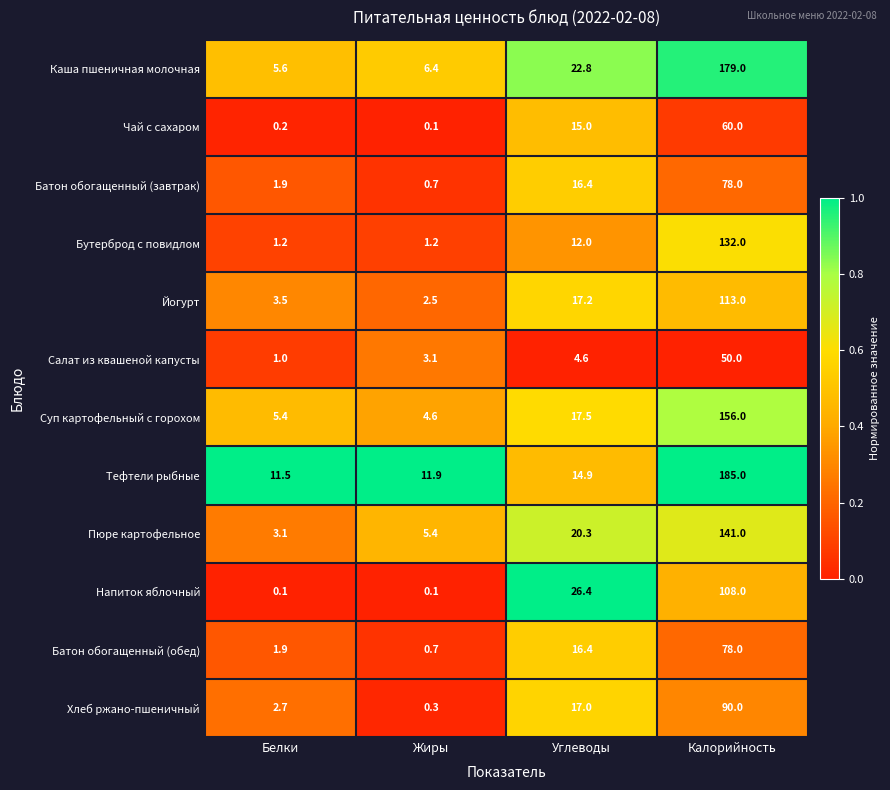

Which series has the largest total across all categories?

Тефтели рыбные